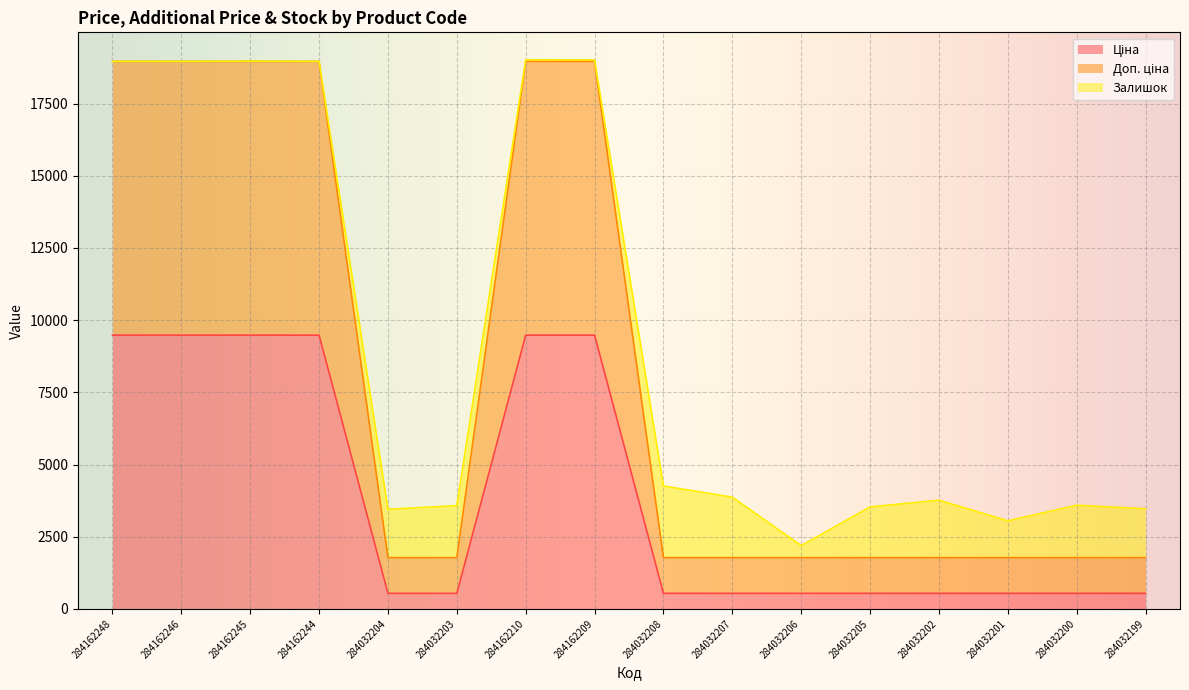

What is the label of the 5th point from the right?

284032205